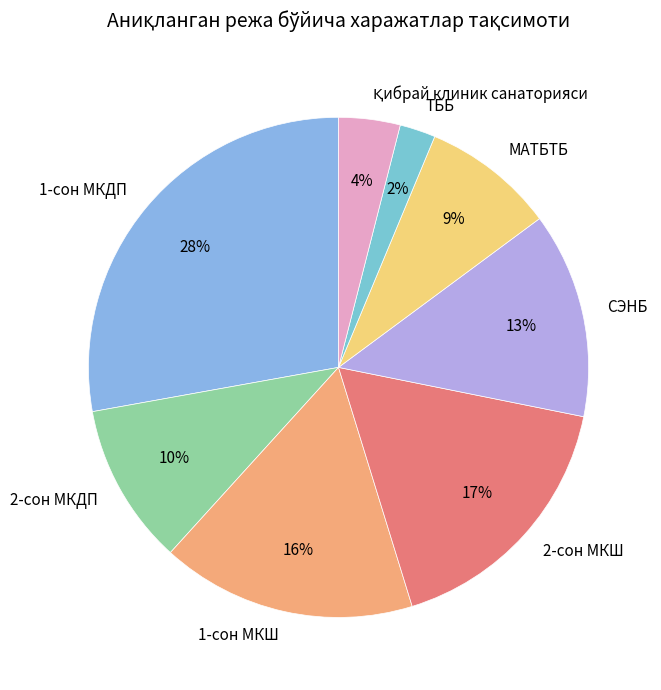

How many segments does this pie chart have?

8